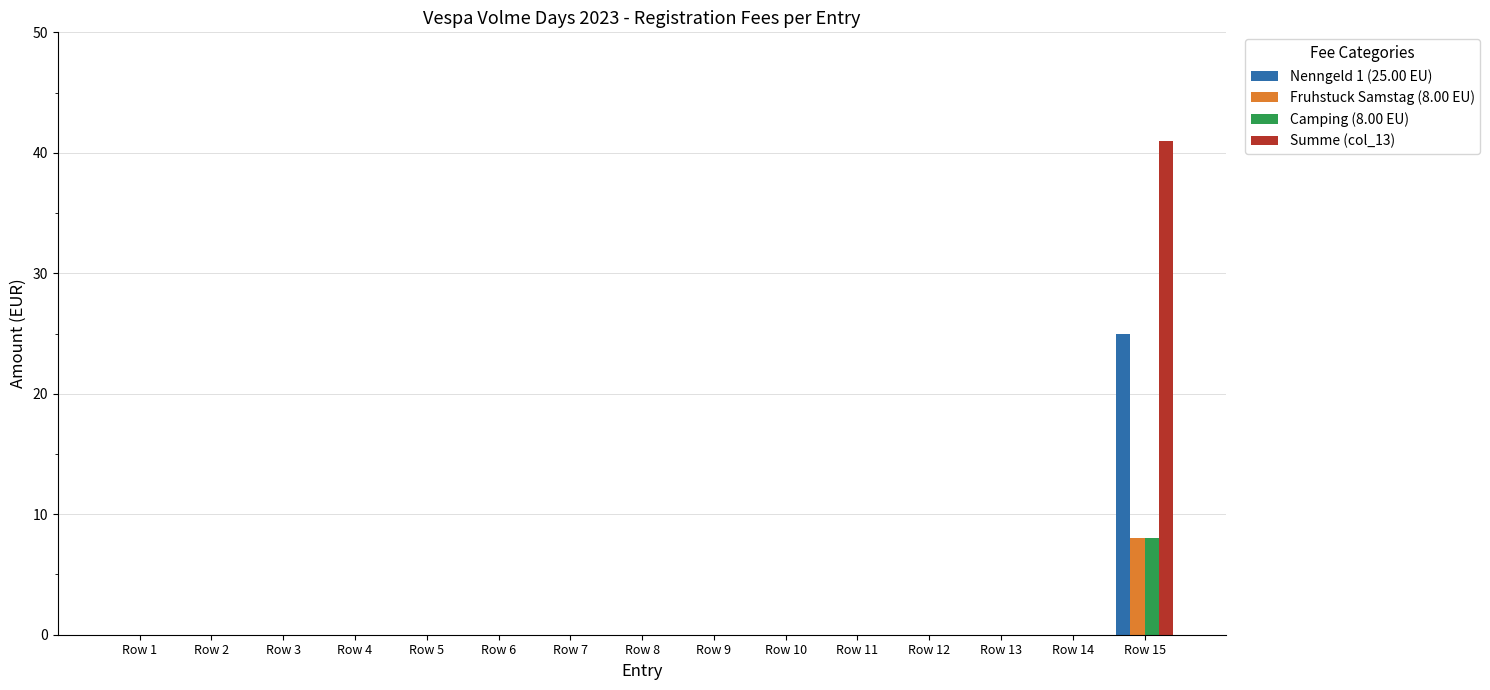

What is the maximum value shown in the chart?

41